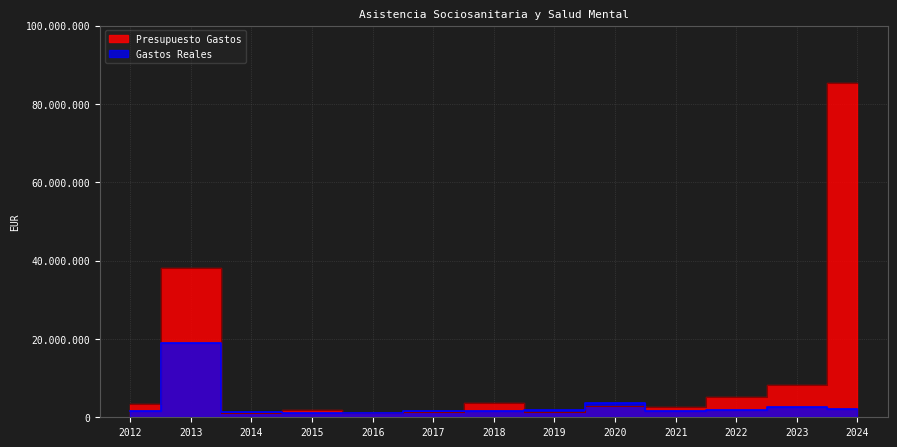

Which has a higher value, 2018 or 2019?

2018